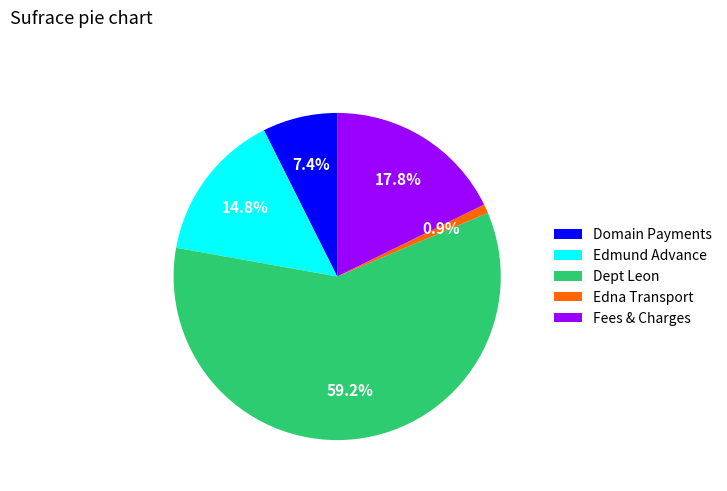

Is Dept Leon the majority of the pie?

Yes